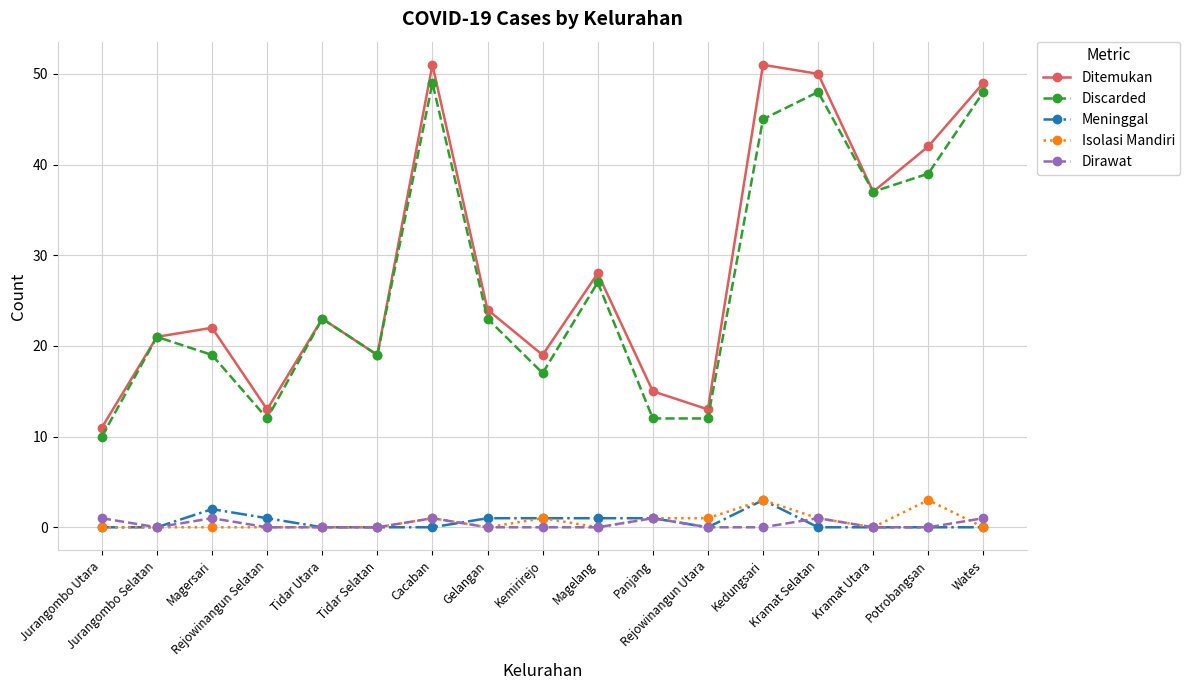

What is the sum of the Ditemukan values at Cacaban and Kedungsari?

102